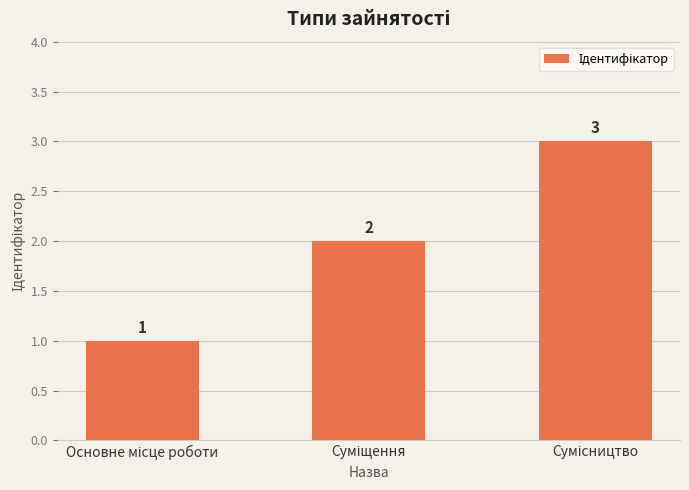

How many values are between 1 and 3?

3